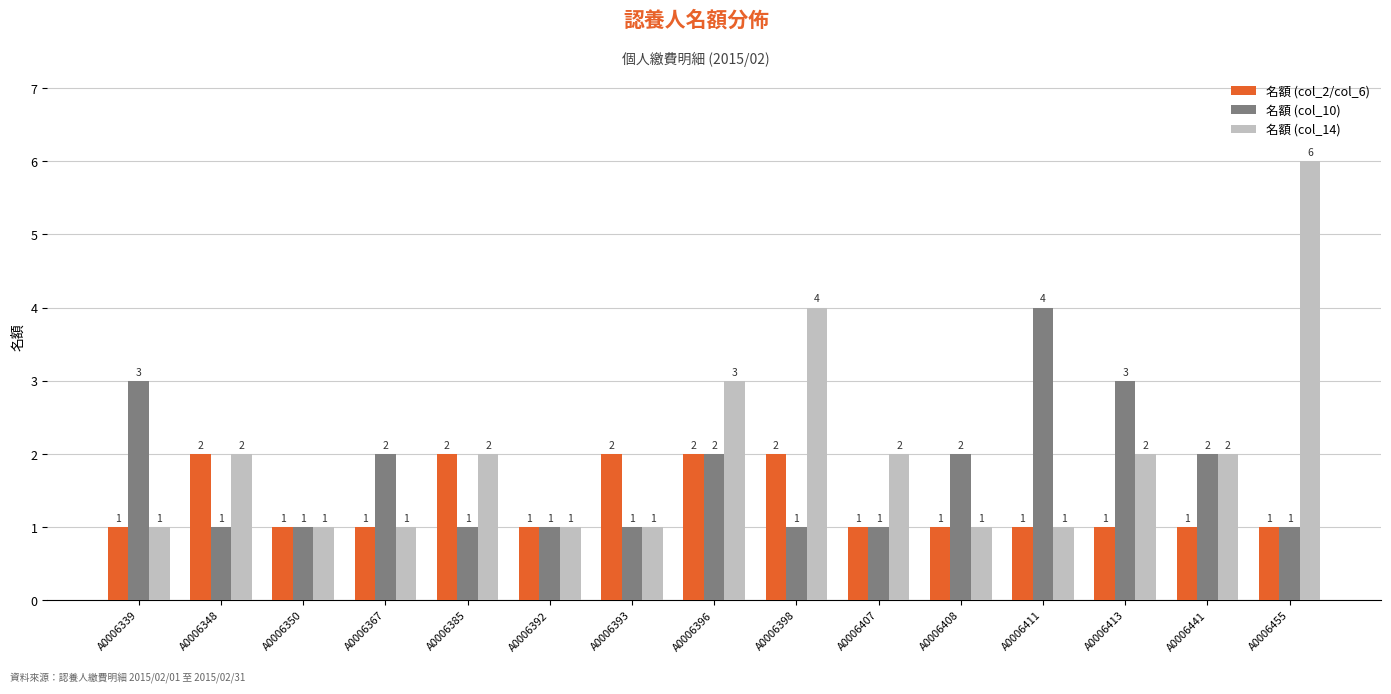

How many bars are there in total?

45